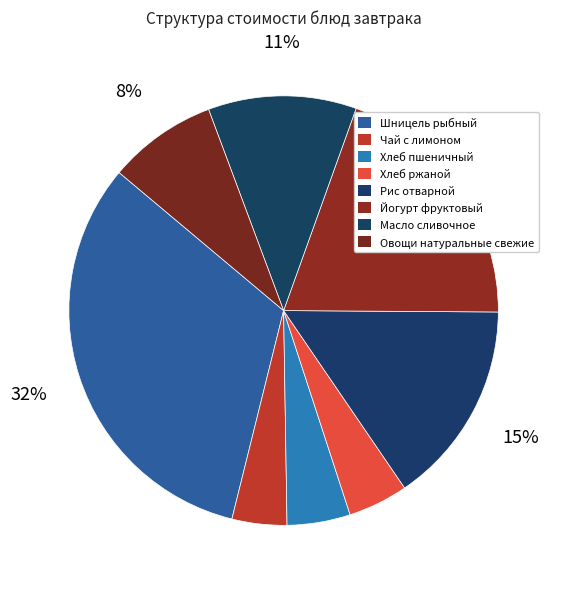

Approximately how many times larger is the value at Хлеб ржаной compared to Рис отварной?

0.3